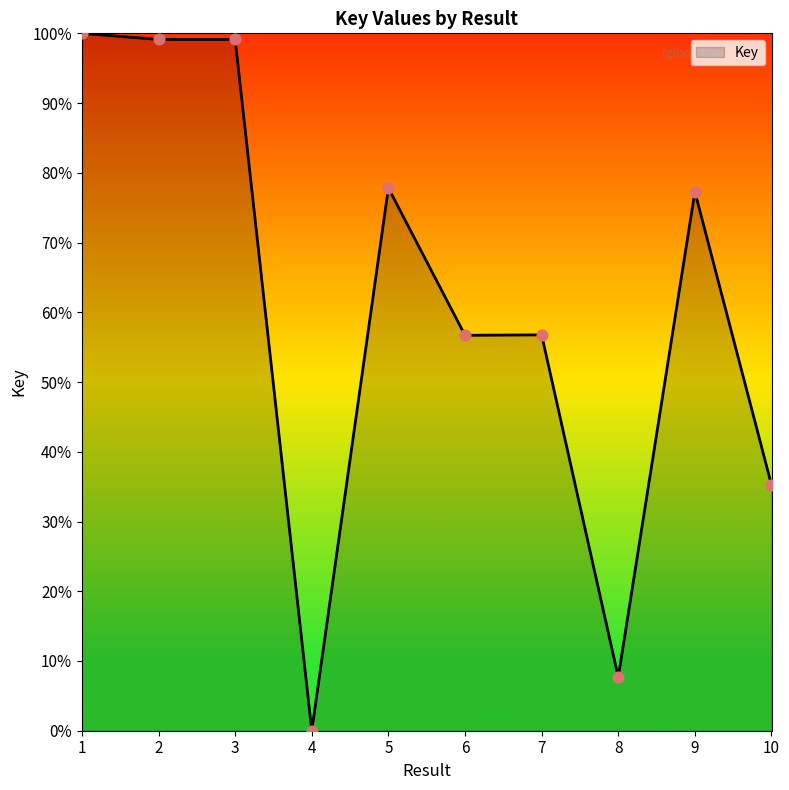

What is the change in value from 2 to 5?

-21.3